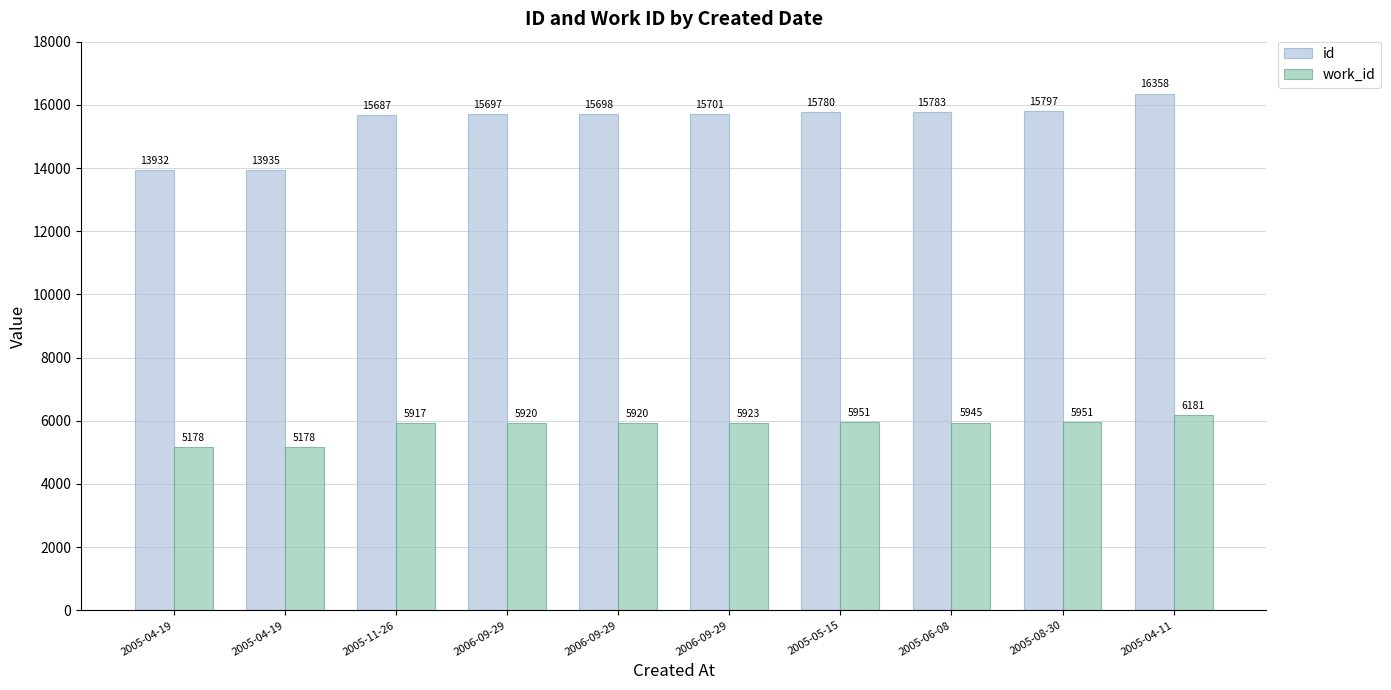

Between 2006-09-29 and 2005-04-11, which series saw the biggest shift?

id